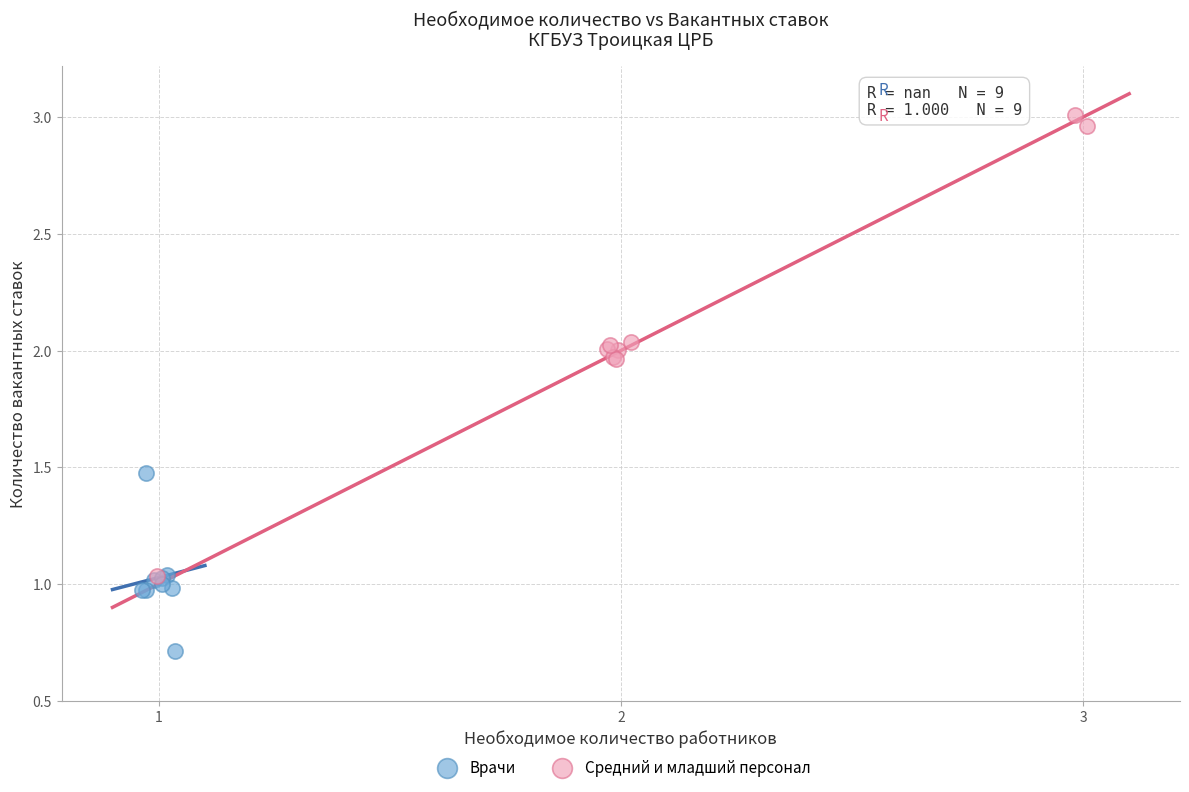

Which series reaches the maximum Y coordinate?

Средний и младший персонал